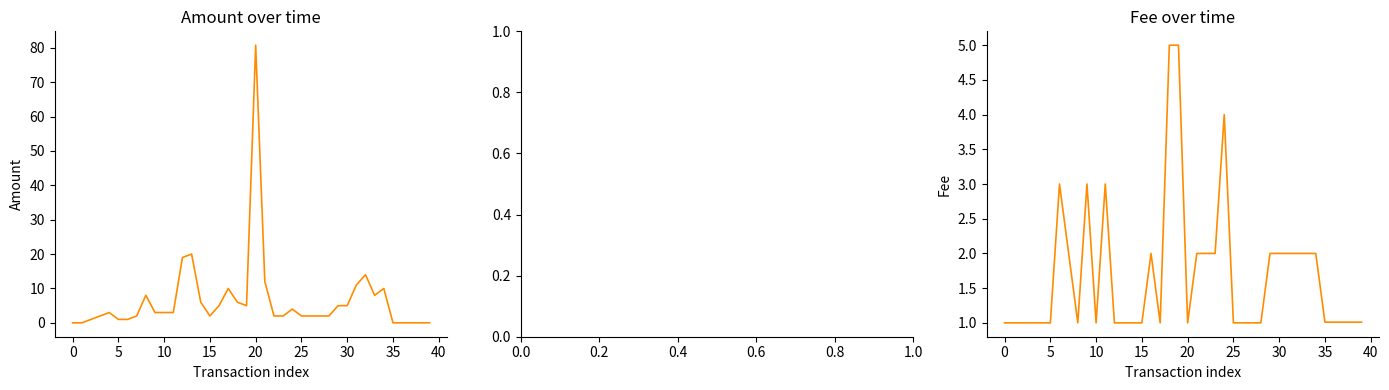

How many series are shown in this chart?

2